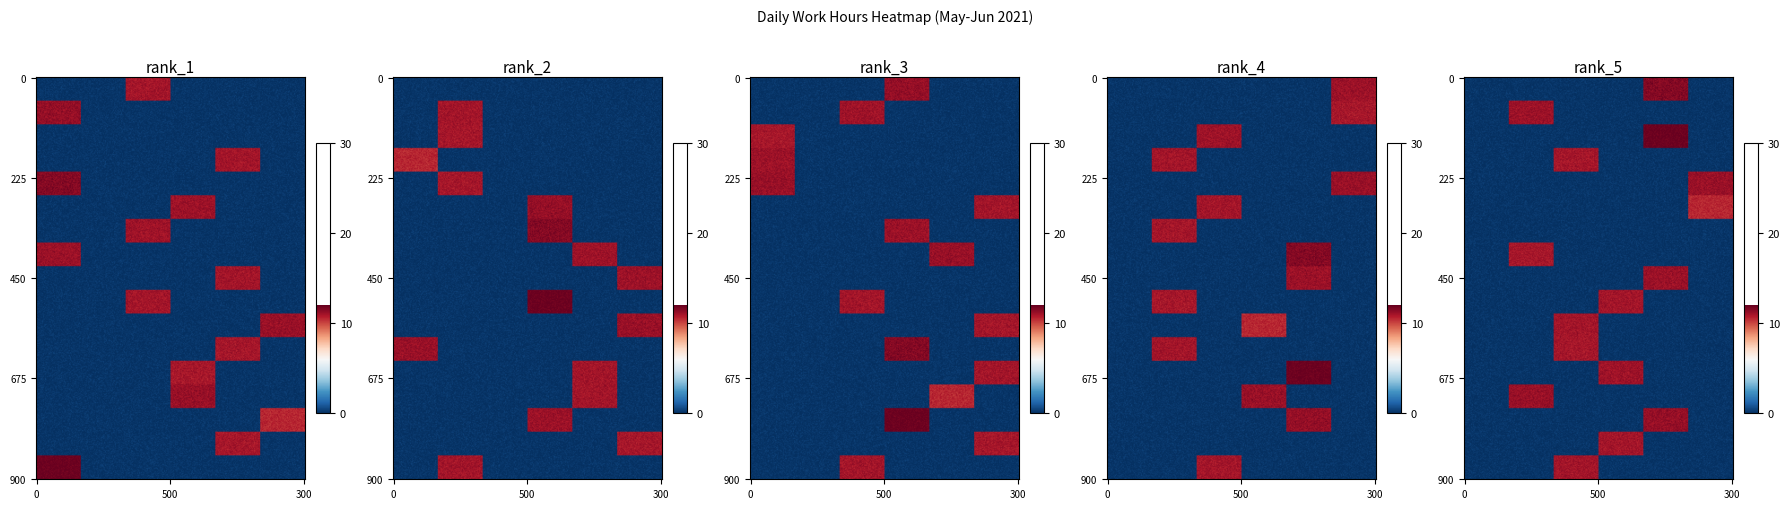

What is the sum of all 10 values?

11.0